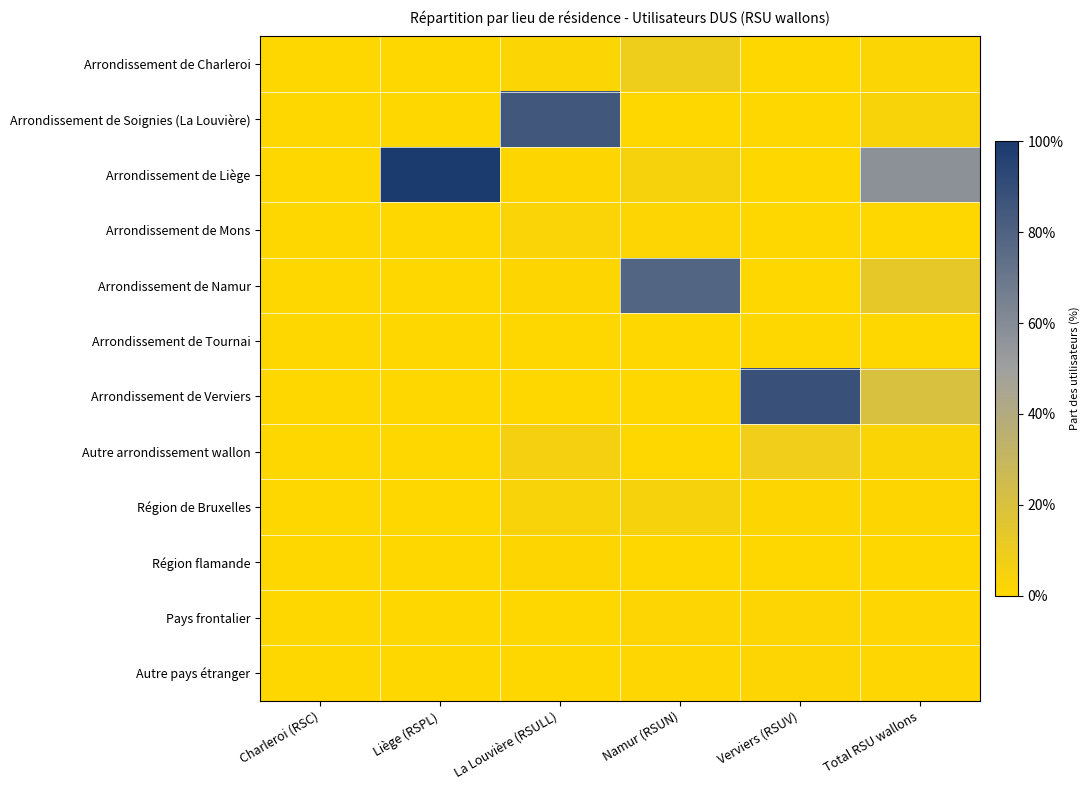

At which category does the chart reach its peak across all series?

Liège (RSPL)